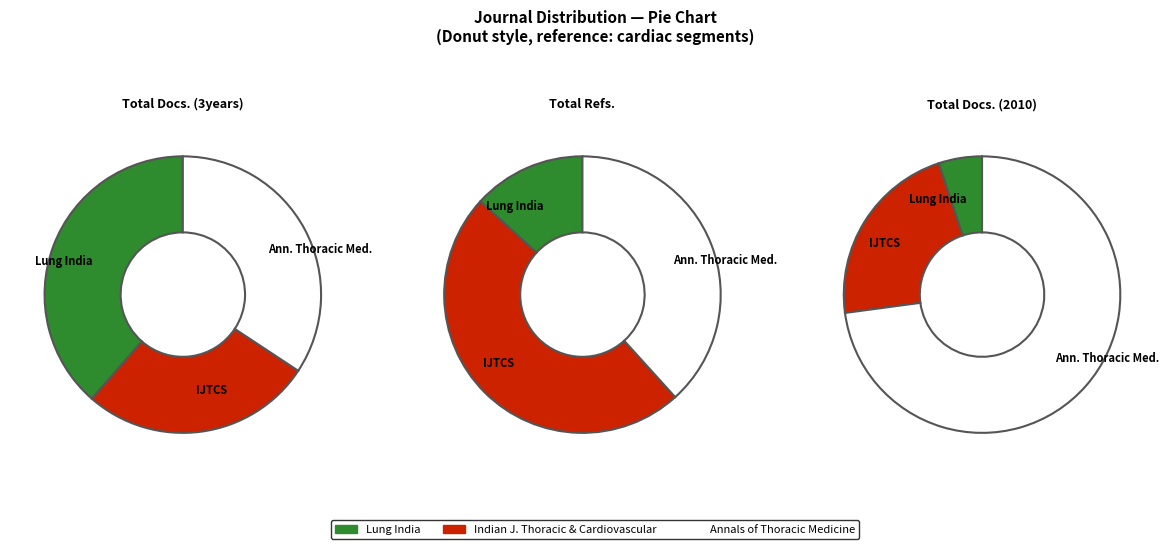

To the nearest percent, what is the combined percentage of Annals of Thoracic Medicine and Lung India?

73%